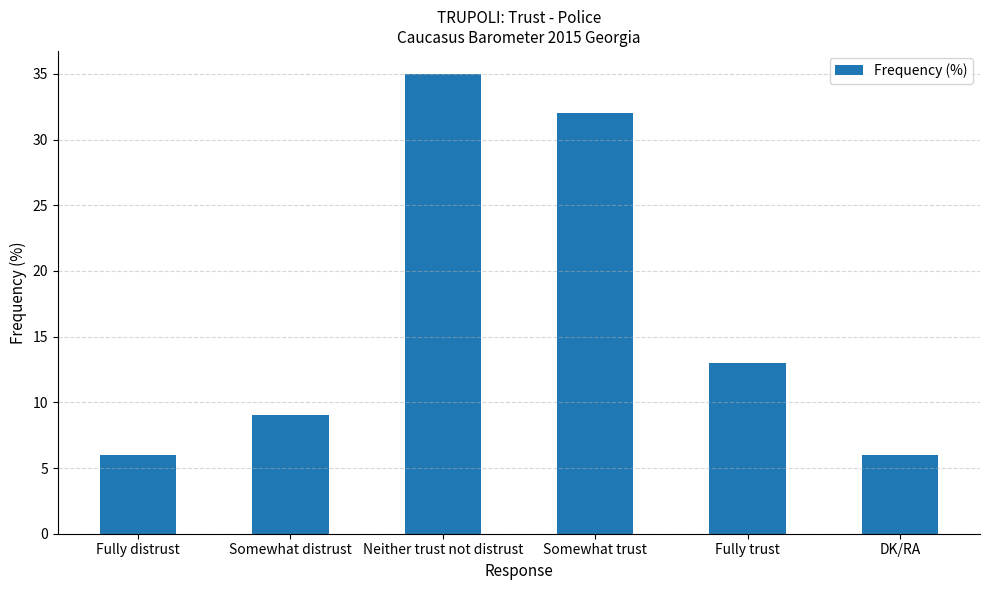

Which category has the highest value across all series?

Neither trust not distrust